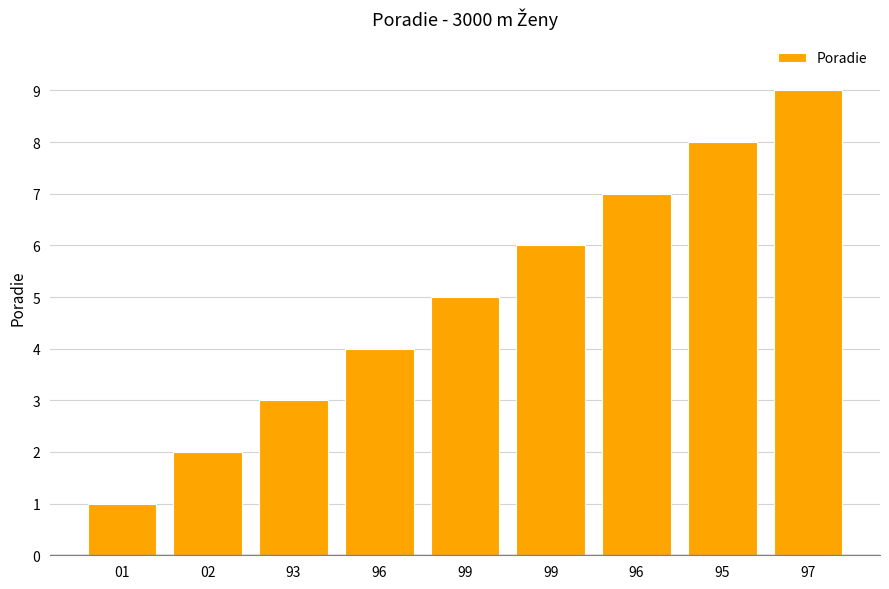

How many series are shown in this chart?

1